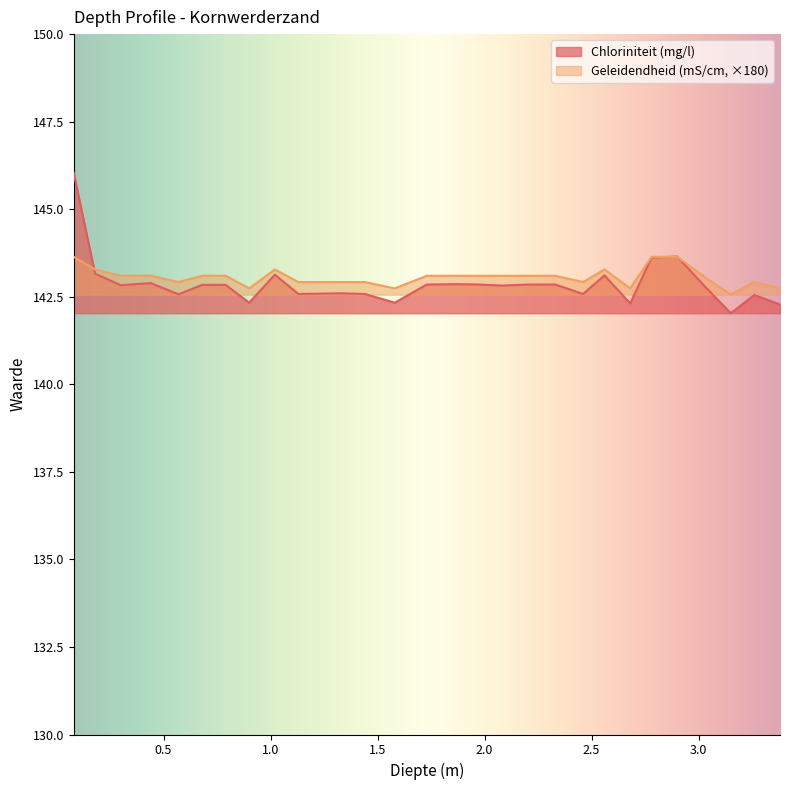

What position from the left is 2.08?

18